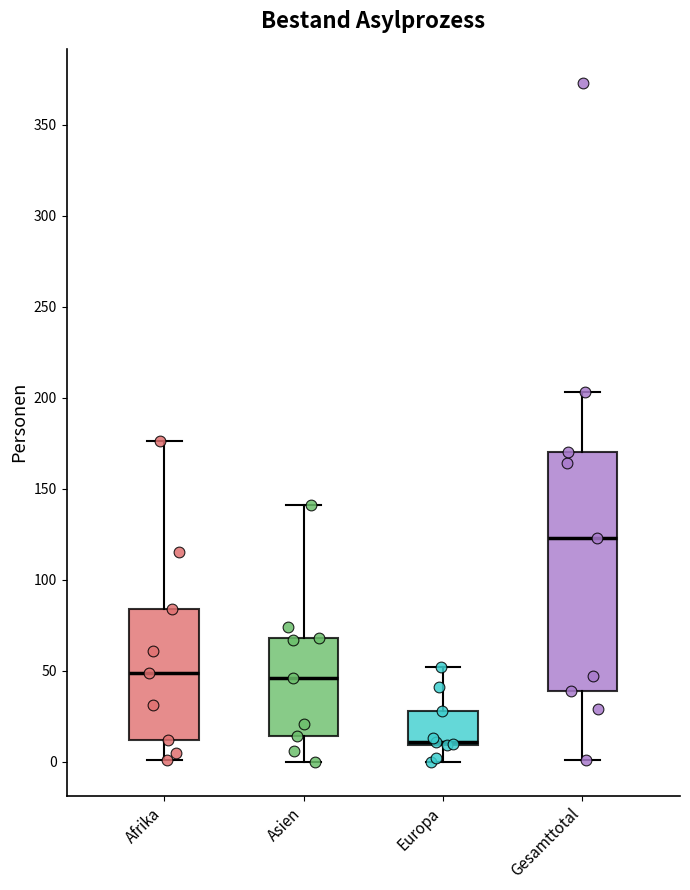

Reading left to right, read every box against the y-axis: the position of its median line, the range the box covers, and the ends of its whiskers. The values are not printed on the chart, so give them approximately, as read against the axis.

Afrika: median 50, box 10 to 85, whiskers 0 to 175
Asien: median 45, box 15 to 70, whiskers 0 to 140
Europa: median 10 (just above the box's lower edge), box 10 to 30, whiskers 0 to 50
Gesamttotal: median 125, box 40 to 170, whiskers 0 to 205